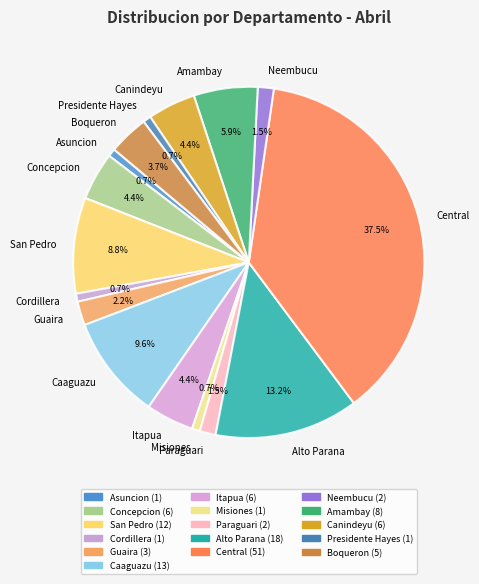

Does San Pedro represent more than half of the total?

No